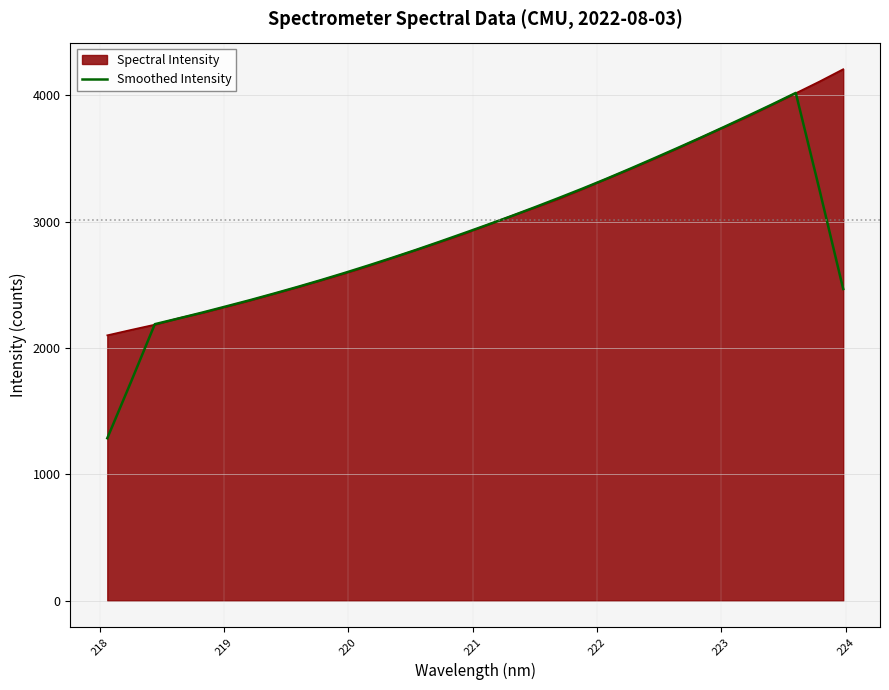

Does the chart display data point markers on the line(s)?

No